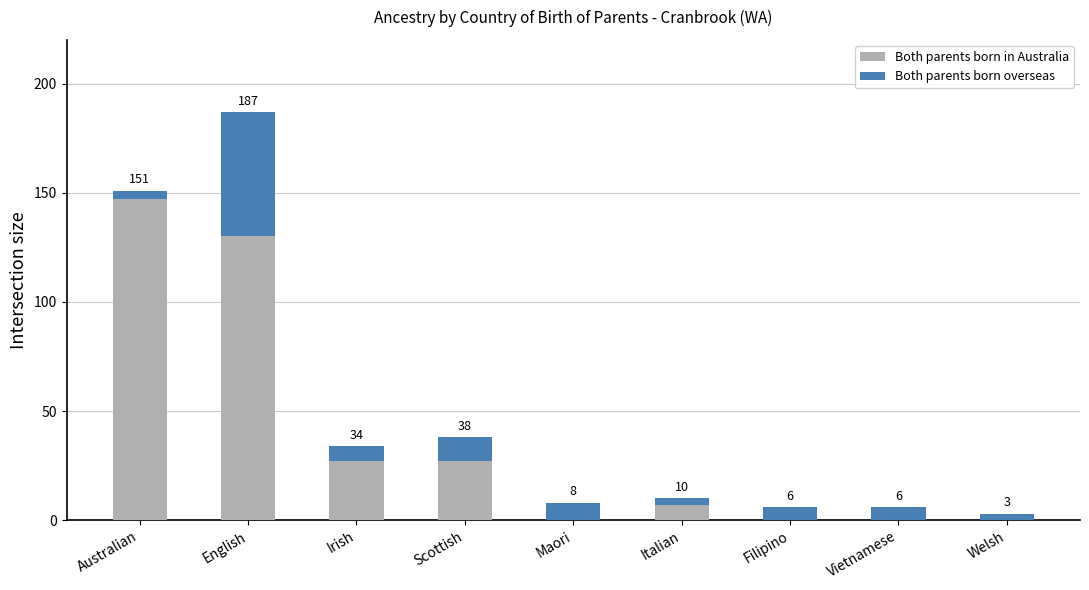

Are the bars grouped side by side (vs. stacked)?

No